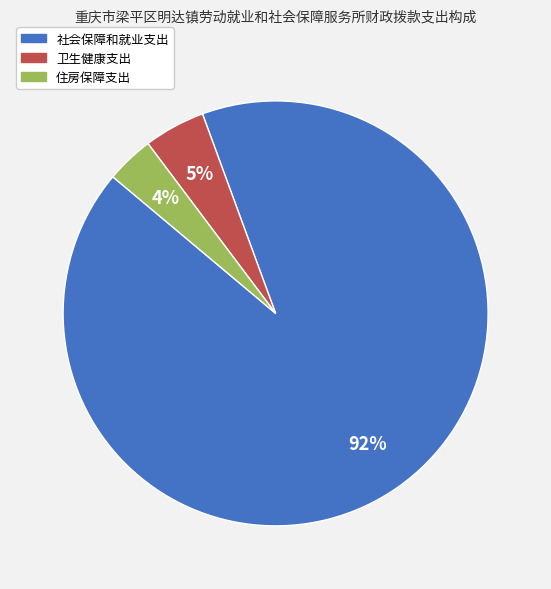

True or false: 住房保障支出 accounts for 16% of the total.

False